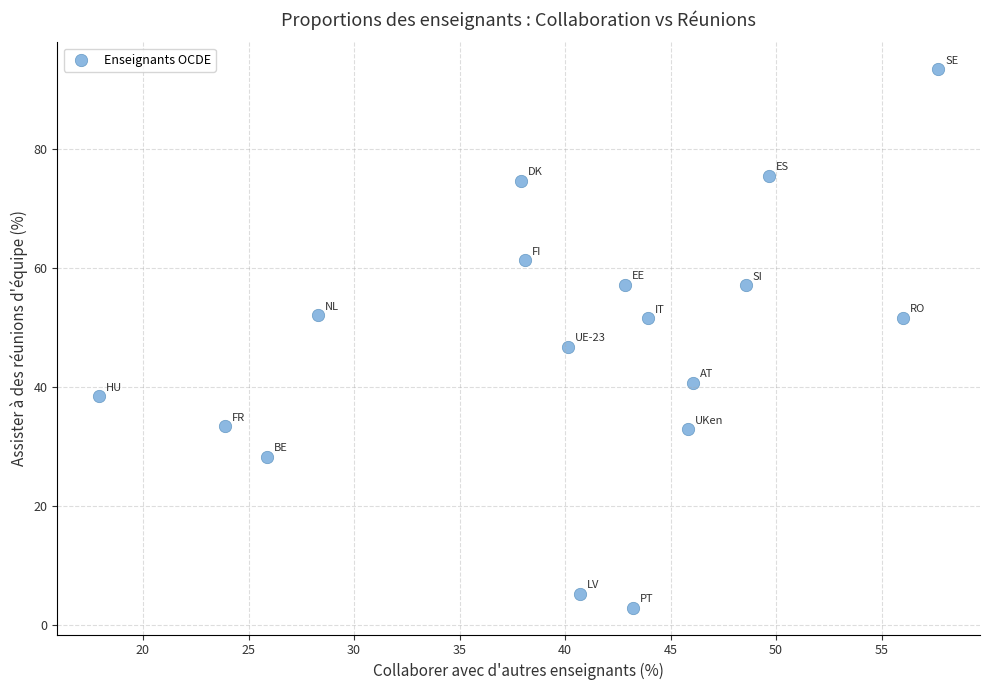

What is the range of Y values (max minus min)?

90.5